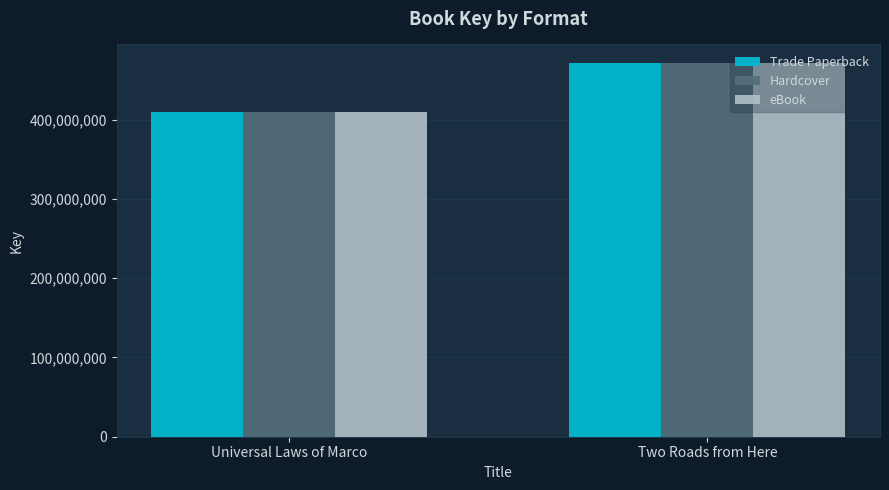

What is the sum of all Trade Paperback values?

880014709